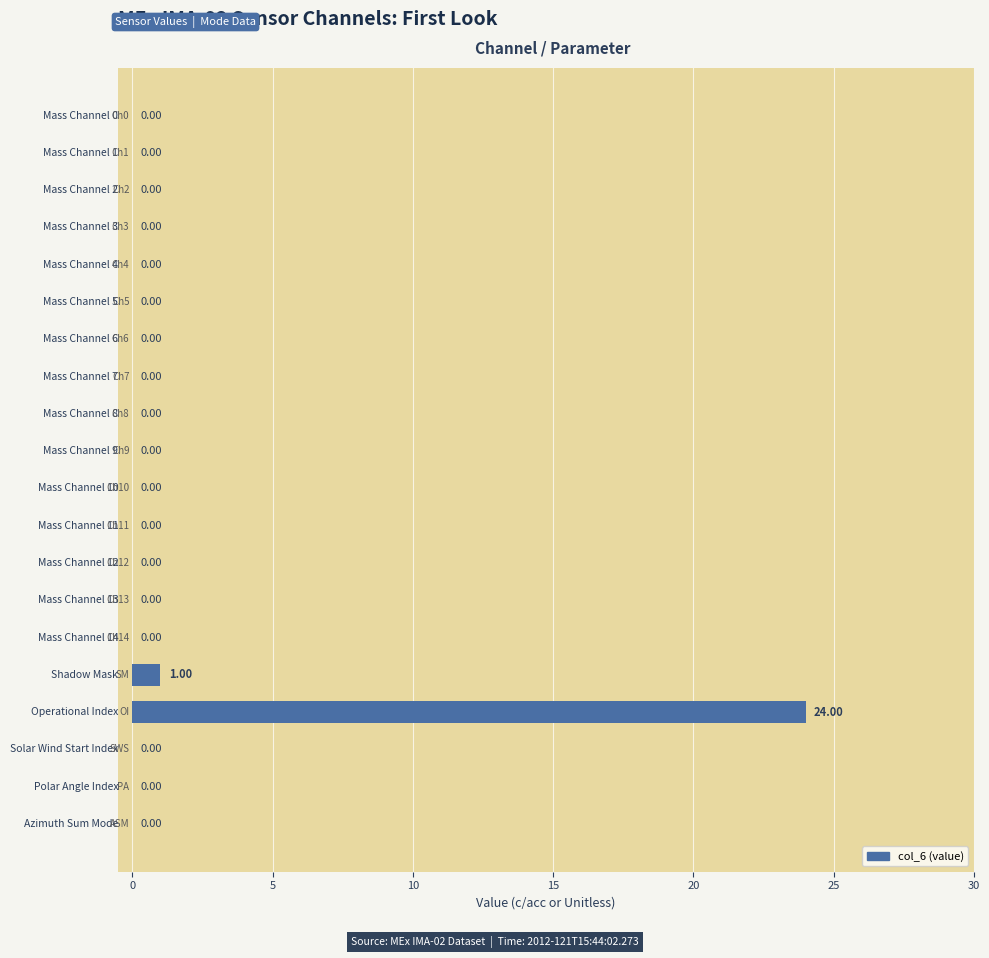

What is the maximum value shown in the chart?

24